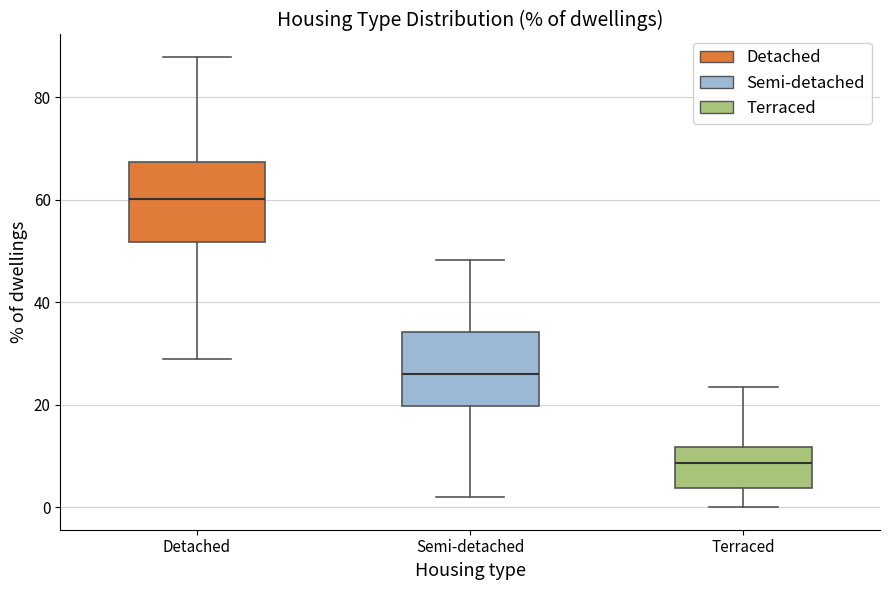

Which box has the lowest median line?

Terraced